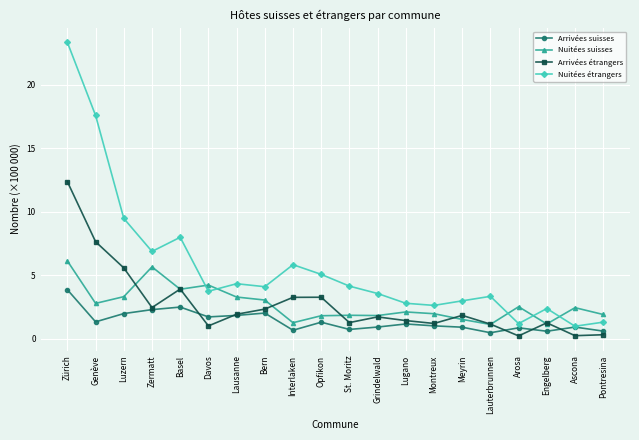

True or false: Arrivées suisses has a value of 0.9 at Grindelwald.

True